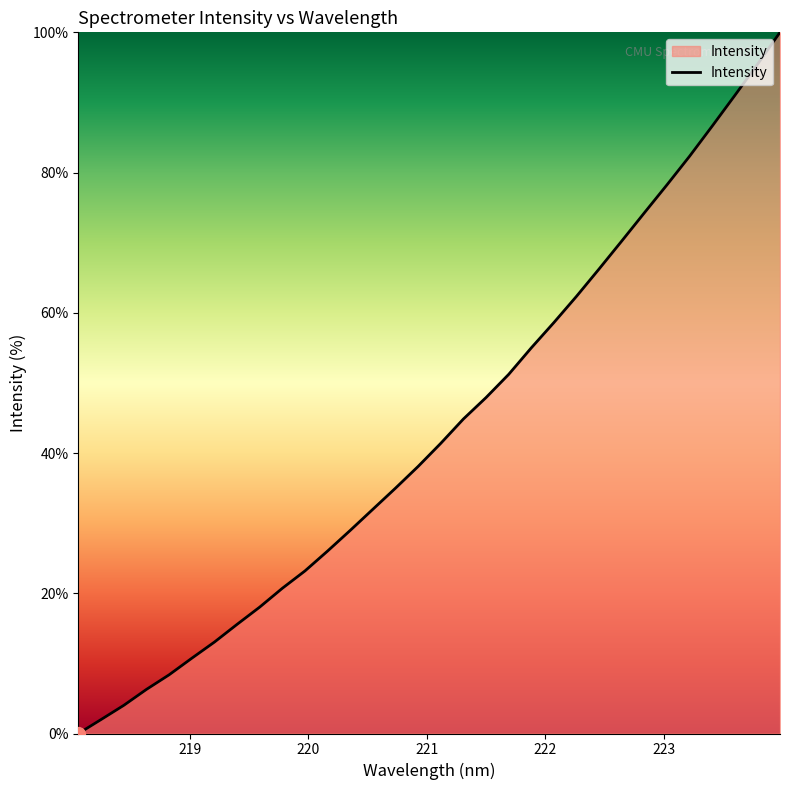

What is the difference between the maximum and minimum values?

100.0